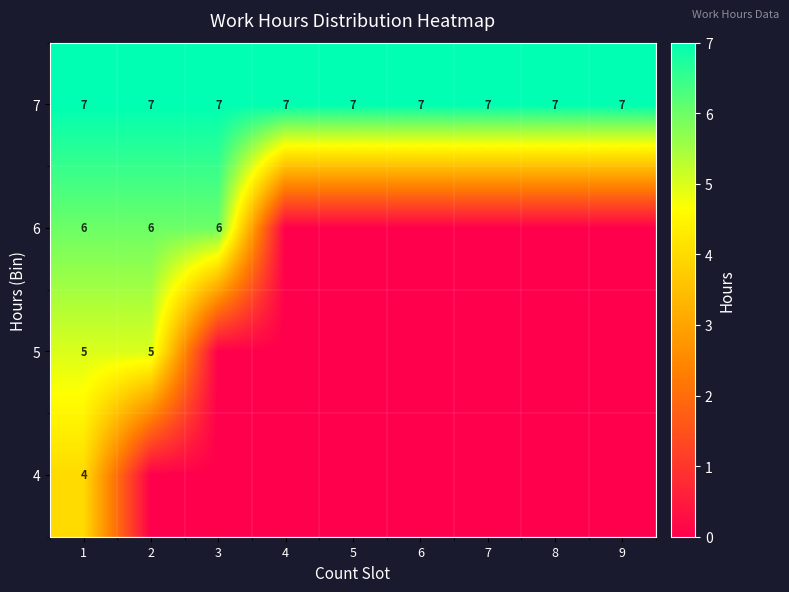

The value of 5 at 1 is 9. True or false?

False